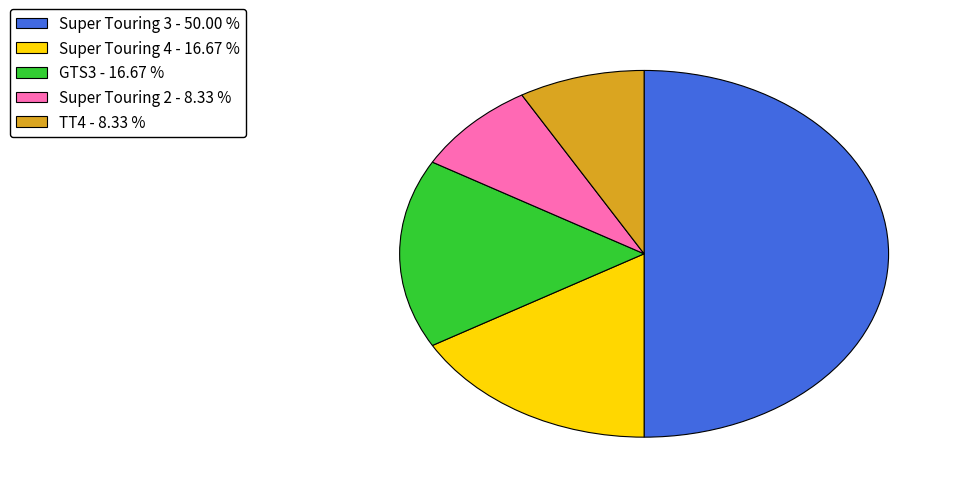

Is Super Touring 4 - 16.67 % the majority of the pie?

No